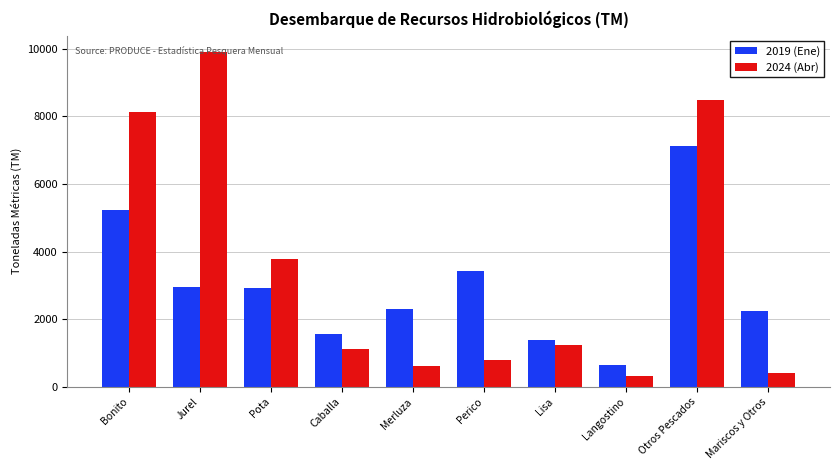

Which series has the largest total across all categories?

2024 (Abr)